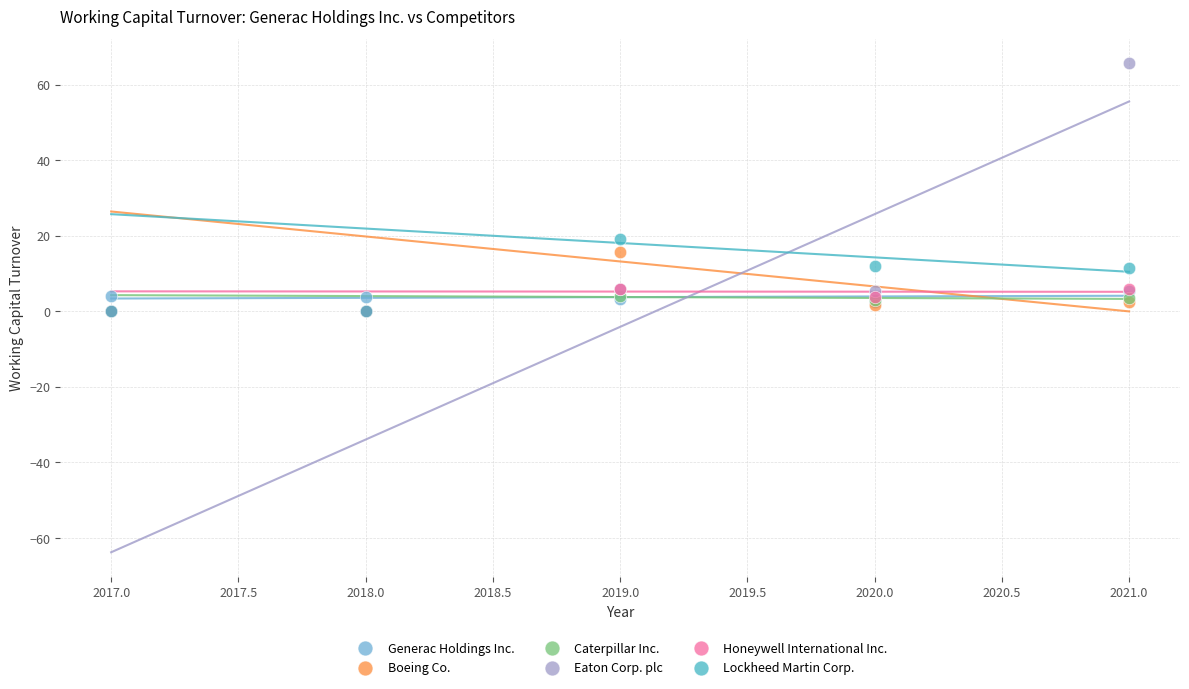

What are all the series names shown in the legend?

Generac Holdings Inc., Boeing Co., Caterpillar Inc., Eaton Corp. plc, Honeywell International Inc., Lockheed Martin Corp.